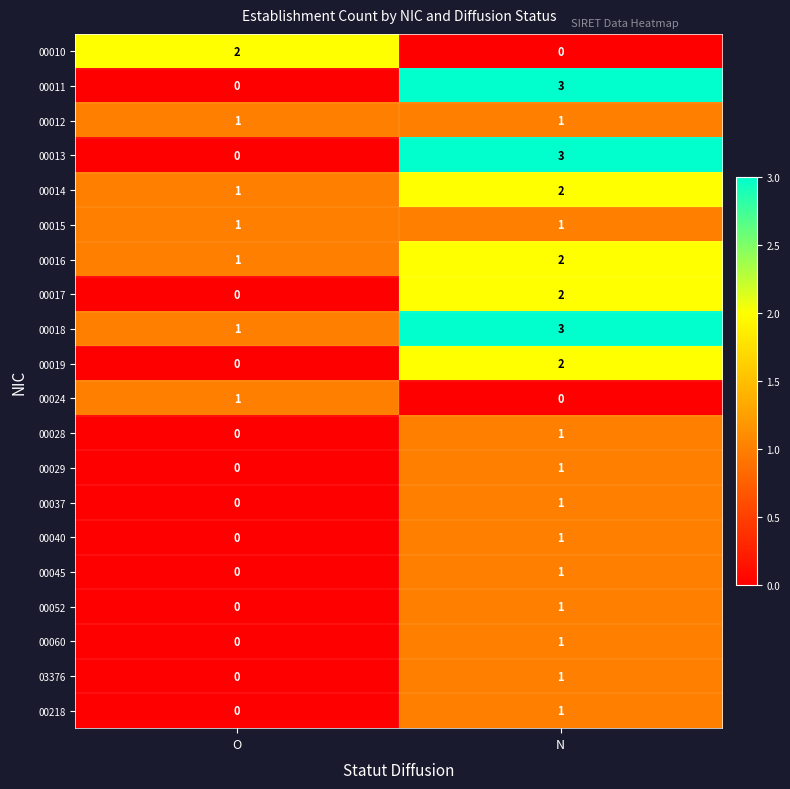

At which category is the sum across all series the highest?

N